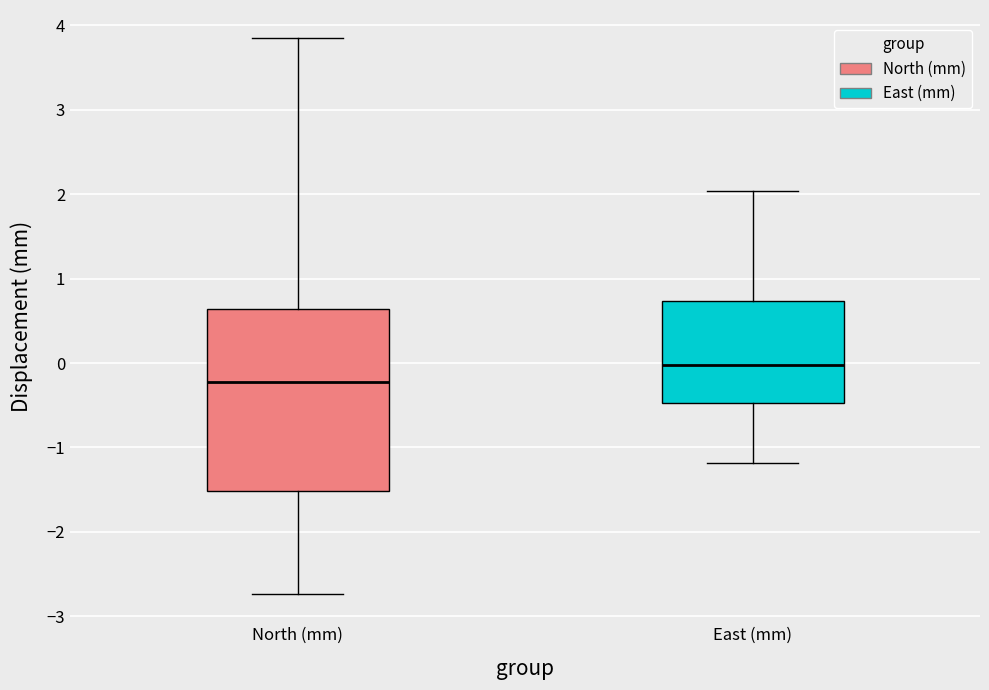

Which box has the highest median line?

East (mm)